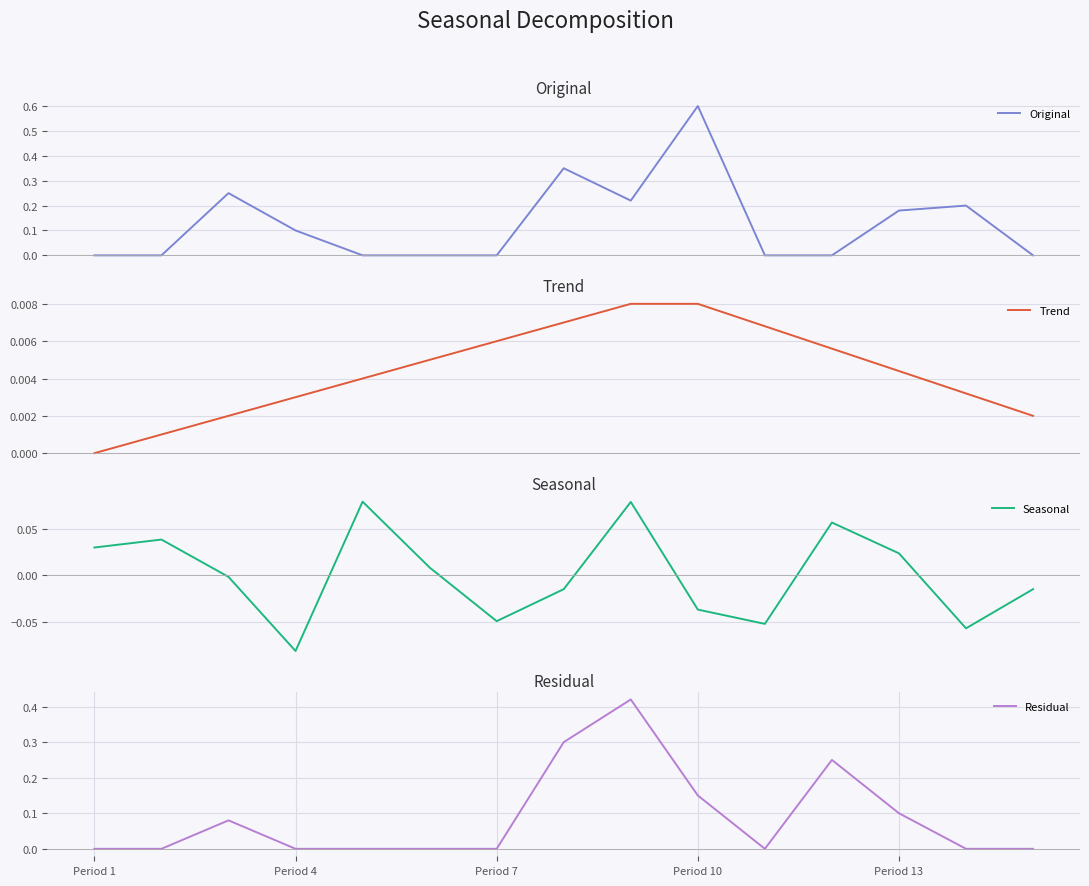

Is it true that Residual equals -0.2 at Period 1?

False